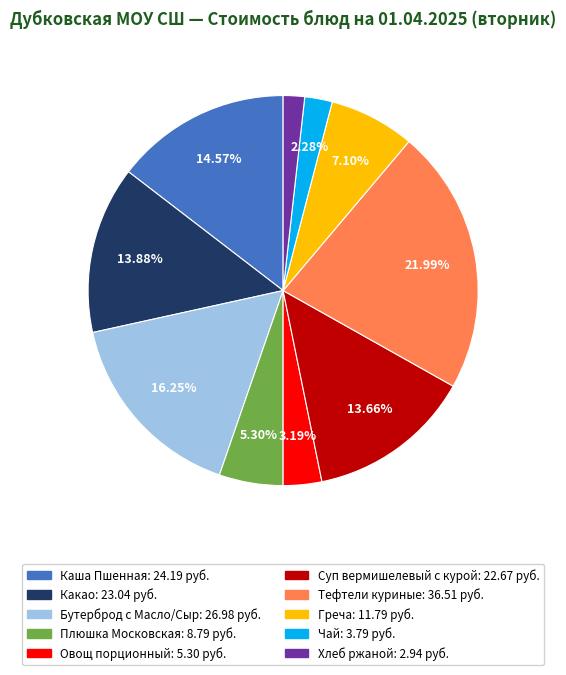

Do Греча and Чай together represent more than half of the pie?

No